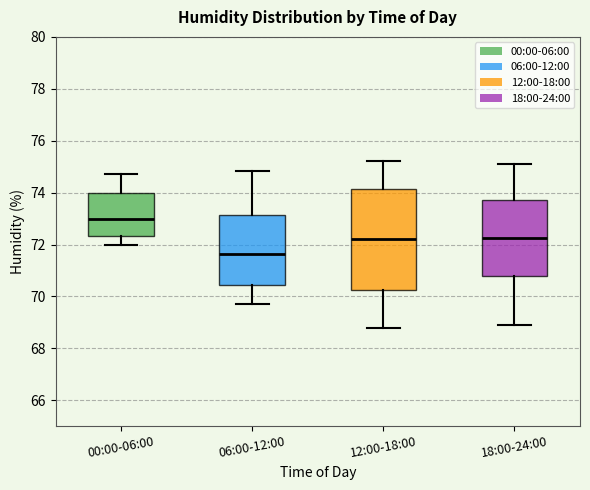

Which box's median line is the highest?

00:00-06:00